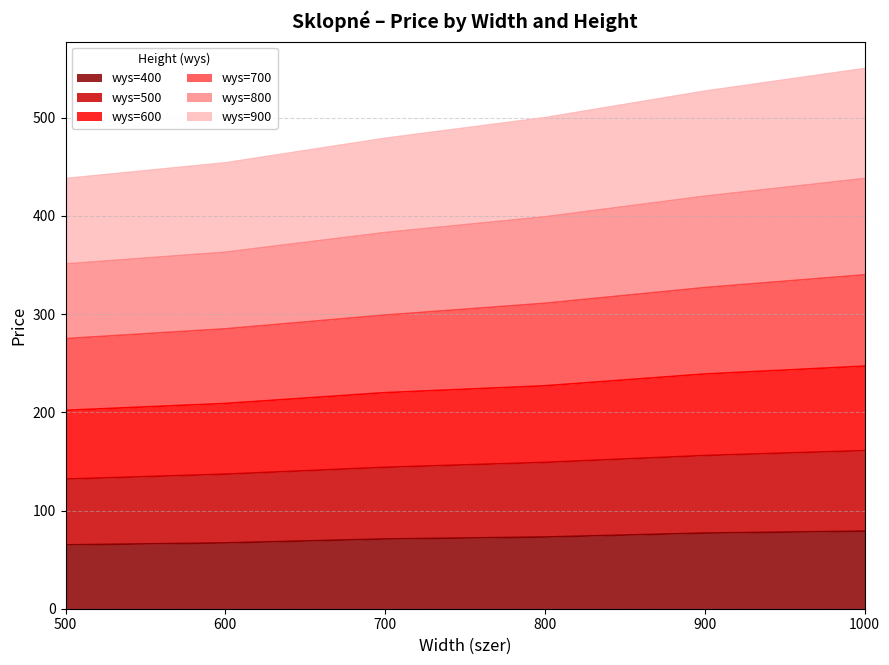

What is the sum of all wys=400 values?

432